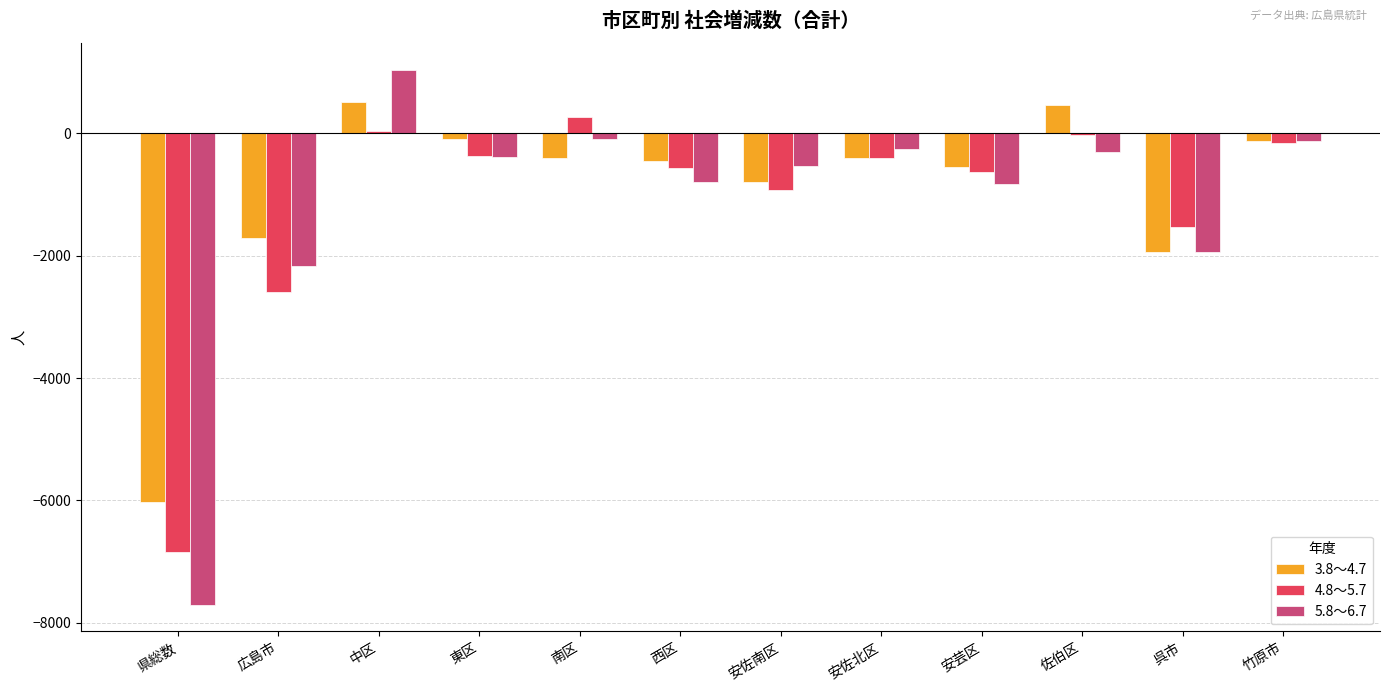

How many groups of bars are there?

12